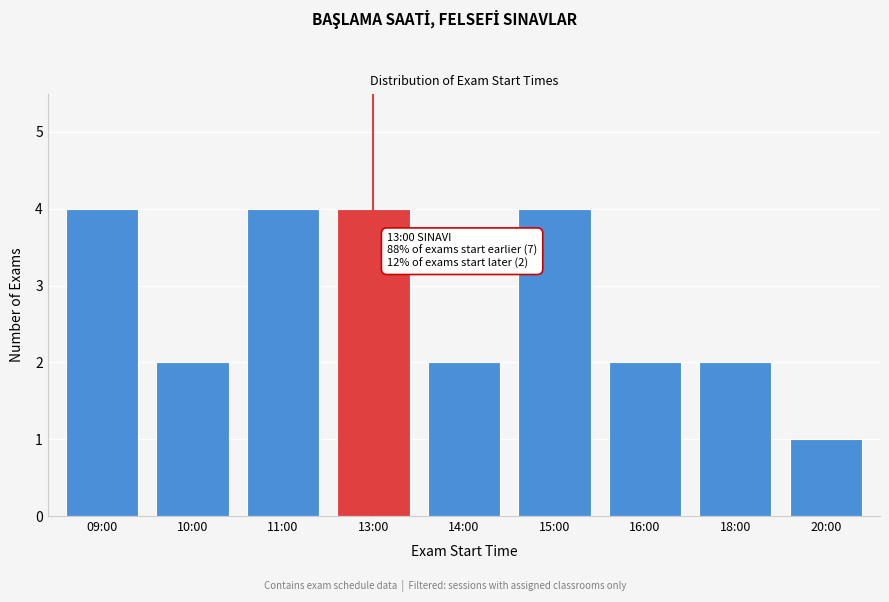

Reading right to left, list all the values displayed in this chart.

20:00=1	18:00=2	16:00=2	15:00=4	14:00=2	13:00=4	11:00=4	10:00=2	09:00=4